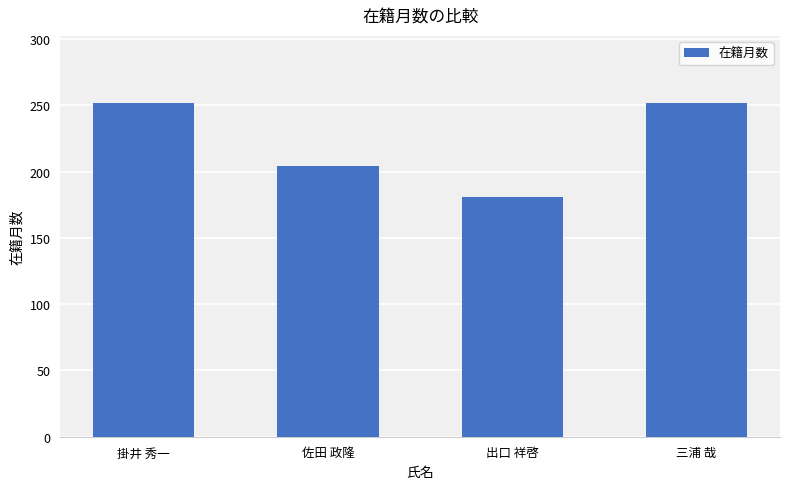

What is the approximate value at 三浦 哉, to the nearest 10?

250